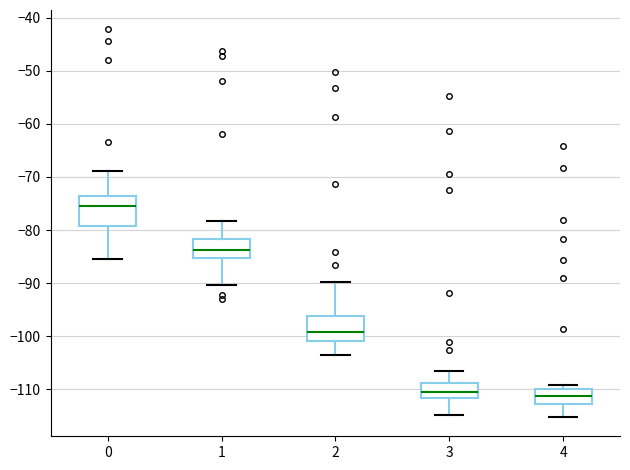

Where does the upper whisker of the box at x = 1 end on the y-axis? The values are not printed on the chart, so give them approximately, as read against the axis.

-78